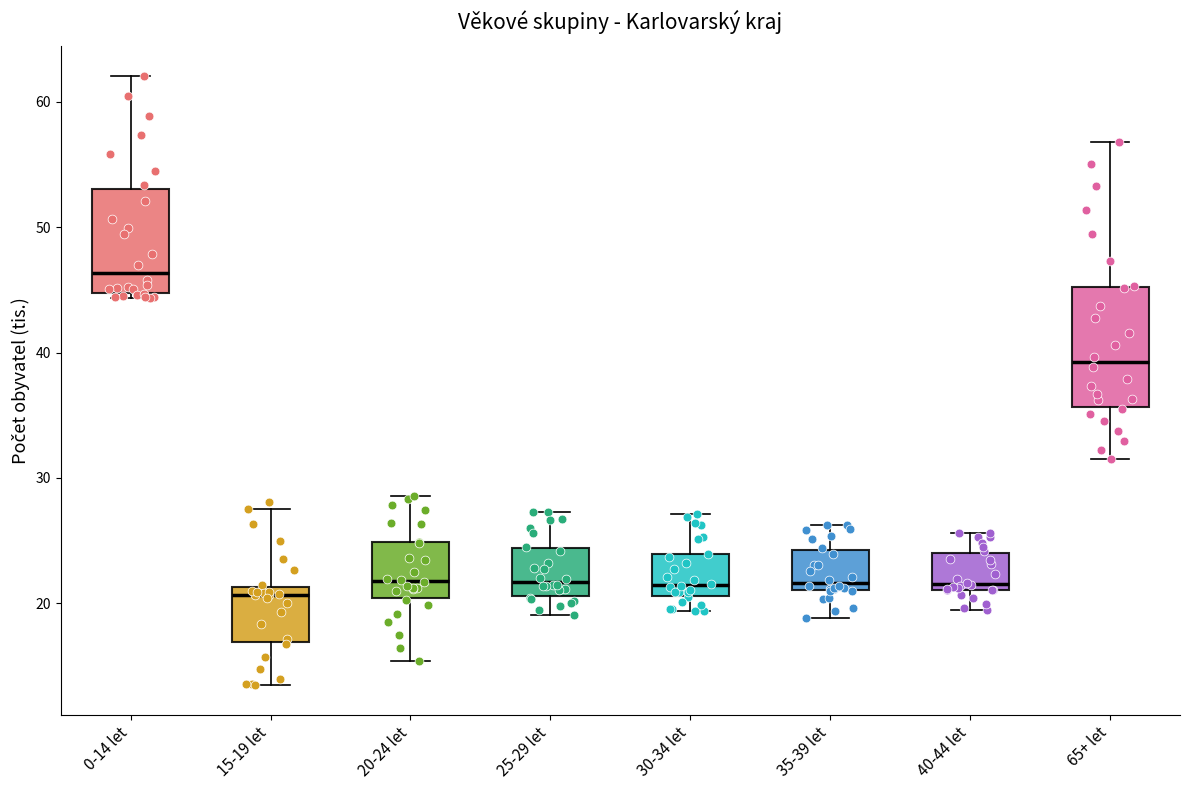

Reading left to right, read every box against the y-axis: the position of its median line, the range the box covers, and the ends of its whiskers. The values are not printed on the chart, so give them approximately, as read against the axis.

0-14 let: median 46, box 45 to 53, whiskers 44 to 62
15-19 let: median 21 (just below the box's upper edge), box 17 to 21, whiskers 14 to 28
20-24 let: median 22, box 20 to 25, whiskers 15 to 29
25-29 let: median 22, box 21 to 24, whiskers 19 to 27
30-34 let: median 21 (just above the box's lower edge), box 21 to 24, whiskers 19 to 27
35-39 let: median 22, box 21 to 24, whiskers 19 to 26
40-44 let: median 22, box 21 to 24, whiskers 19 to 26
65+ let: median 39, box 36 to 45, whiskers 31 to 57